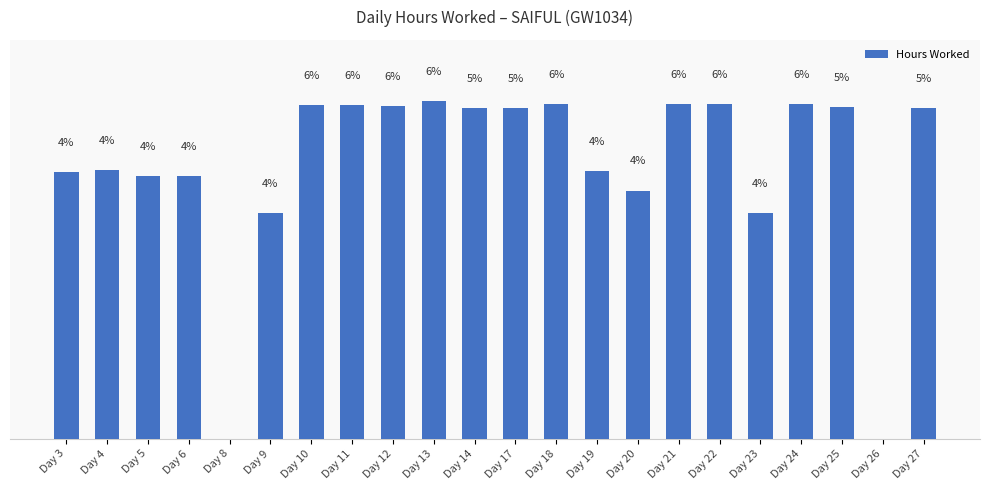

Rank the categories by value from highest to lowest.

Day 13, Day 18, Day 24, Day 21, Day 22, Day 10, Day 11, Day 12, Day 25, Day 14, Day 27, Day 17, Day 4, Day 19, Day 3, Day 5, Day 6, Day 20, Day 9, Day 23, Day 8, Day 26